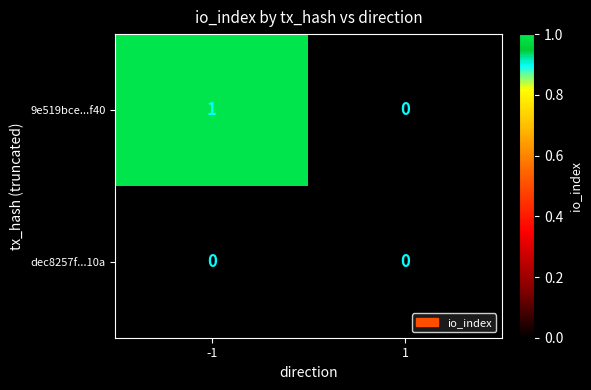

Count the number of data series in this chart.

2